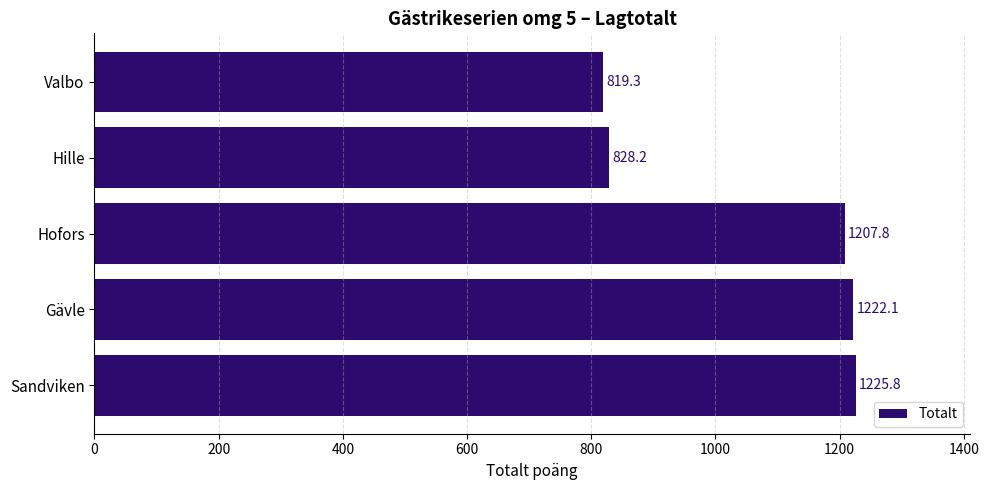

How many values exceed 1207?

3